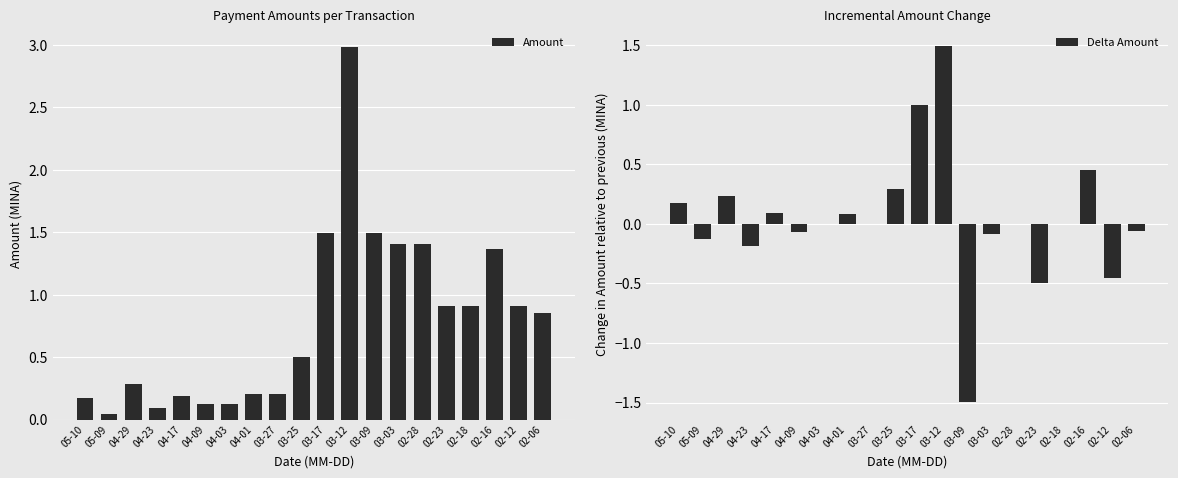

The Amount series shows 0.4 at 02-28. True or false?

False